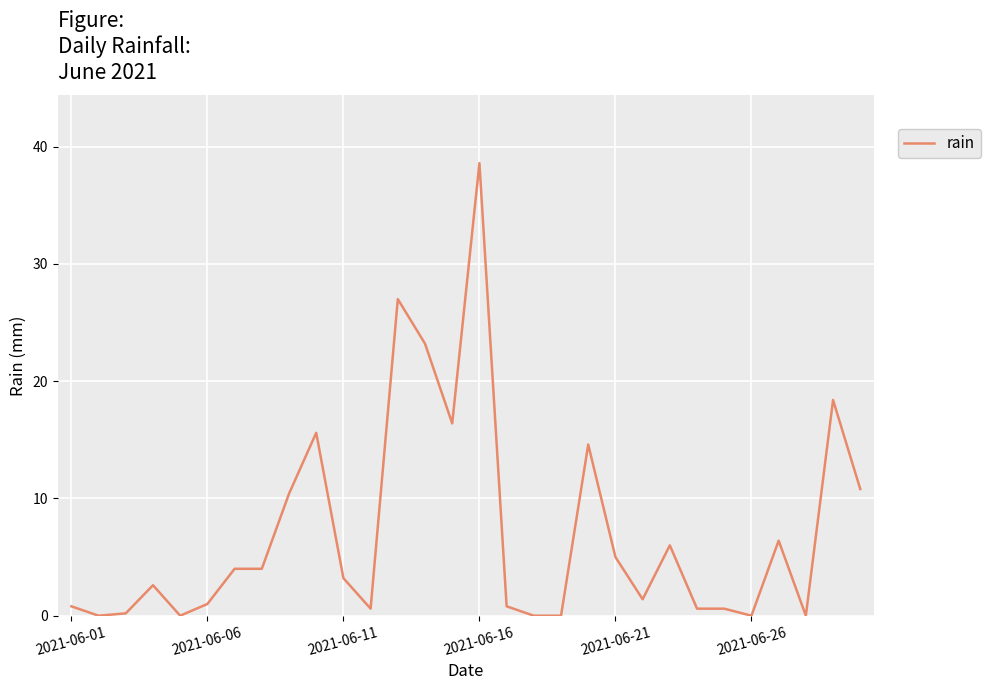

What is the greatest value displayed?

38.6